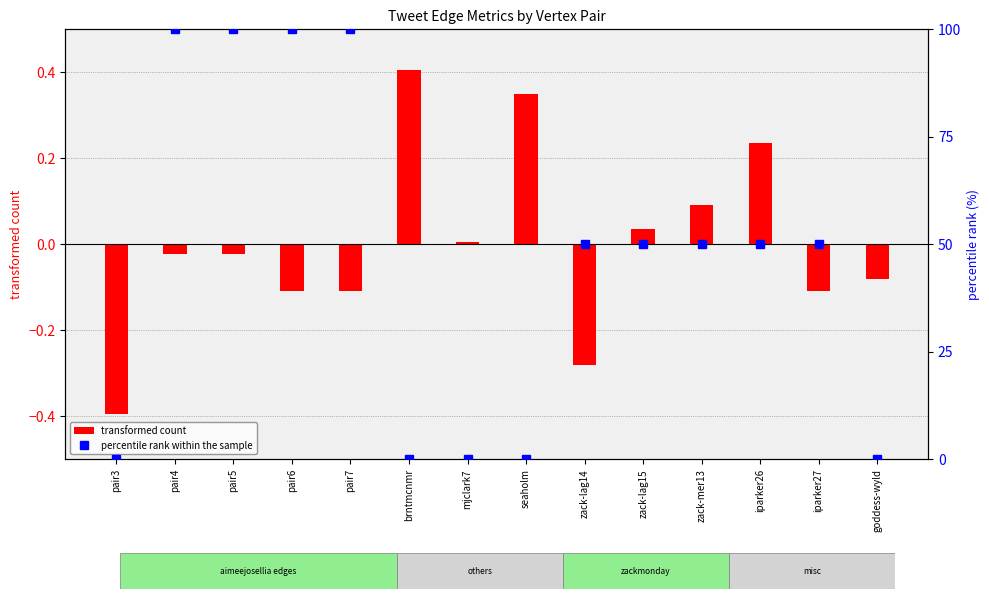

At pair5, list the series in order from smallest to largest.

transformed count, percentile rank within the sample